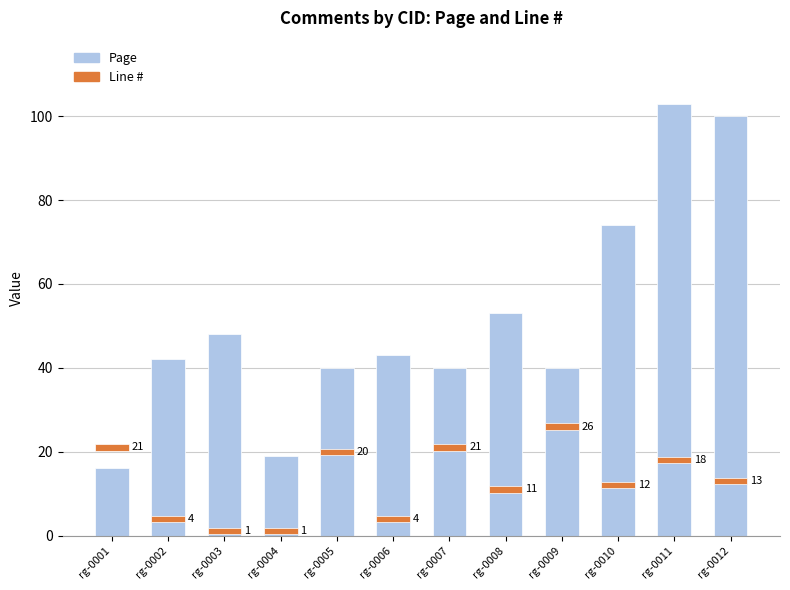

What value does the data have at rg-0005?

40